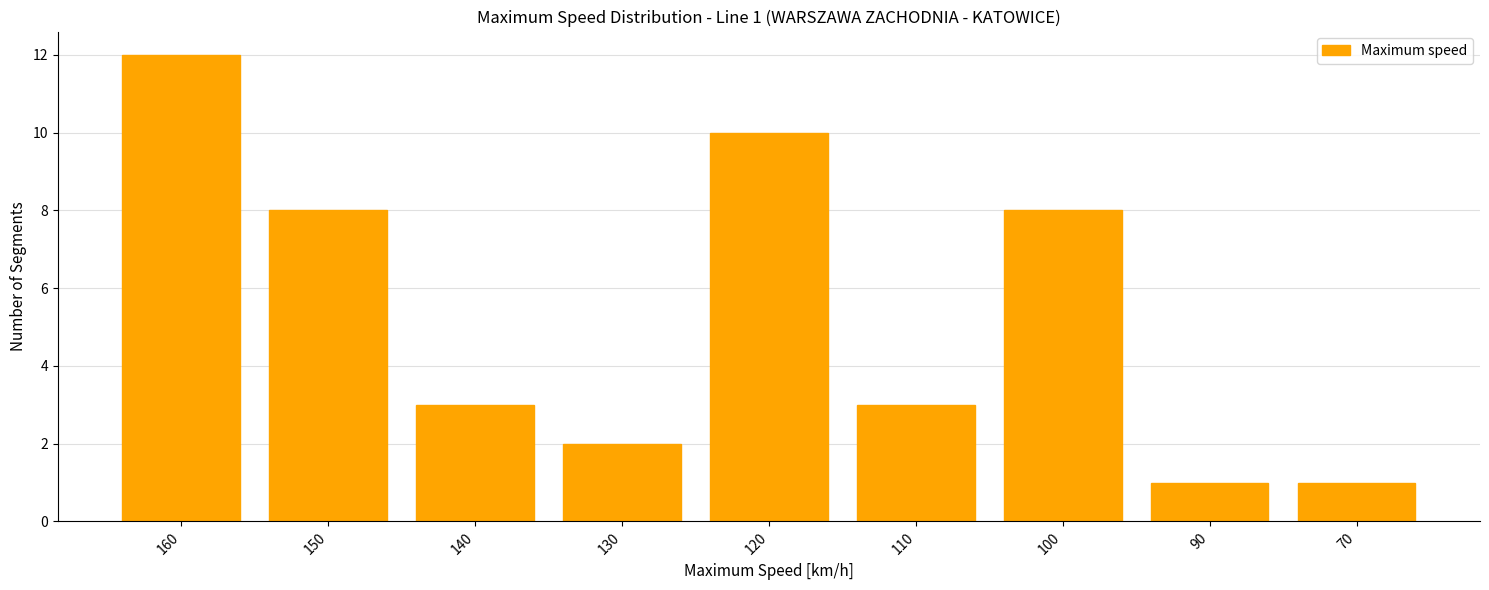

Are the bars grouped side by side (vs. stacked)?

No